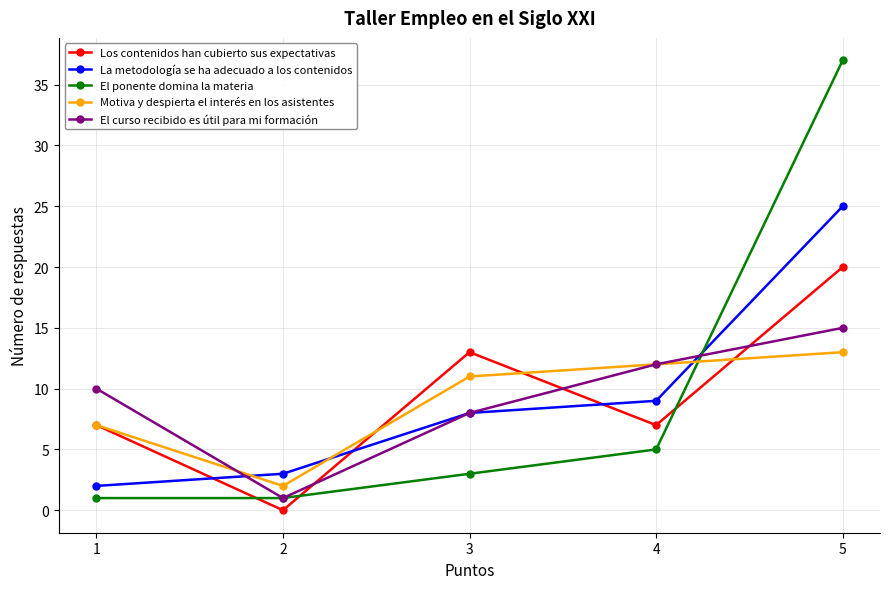

List the series in order of their peak value, highest first.

El ponente domina la materia, La metodología se ha adecuado a los contenidos, Los contenidos han cubierto sus expectativas, El curso recibido es útil para mi formación, Motiva y despierta el interés en los asistentes